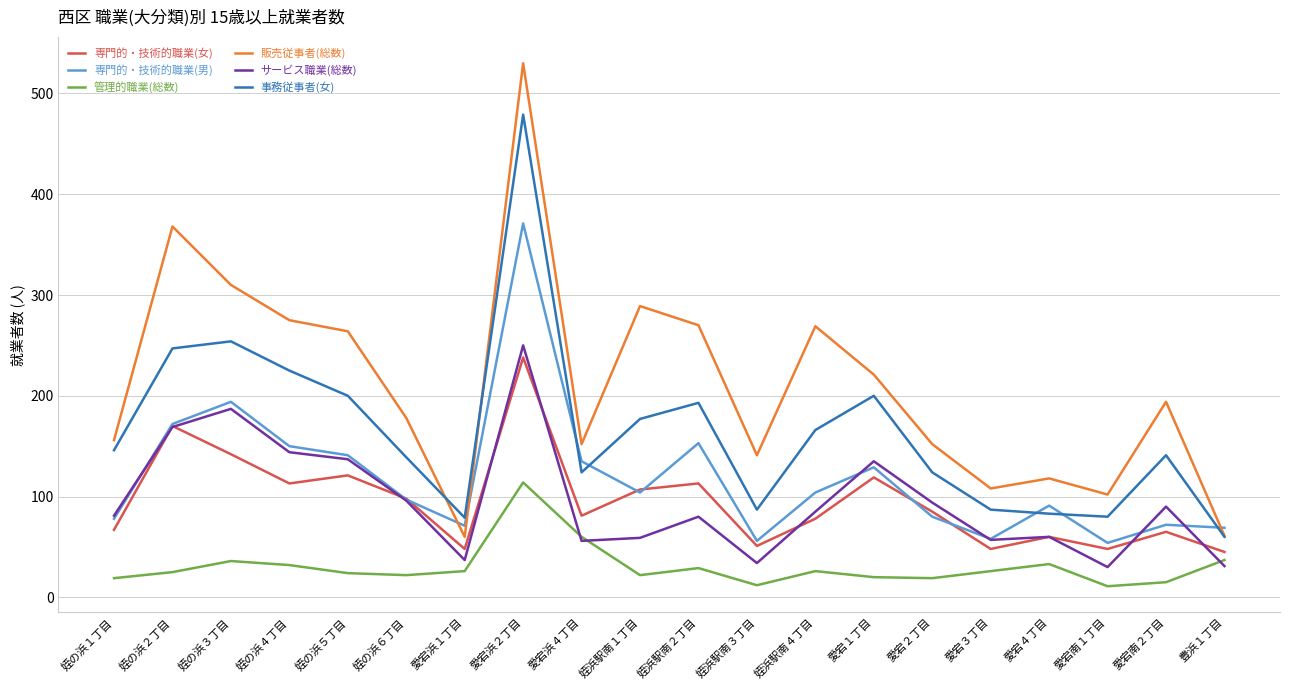

True or false: サービス職業(総数) and 事務従事者(女) cross at least once.

False